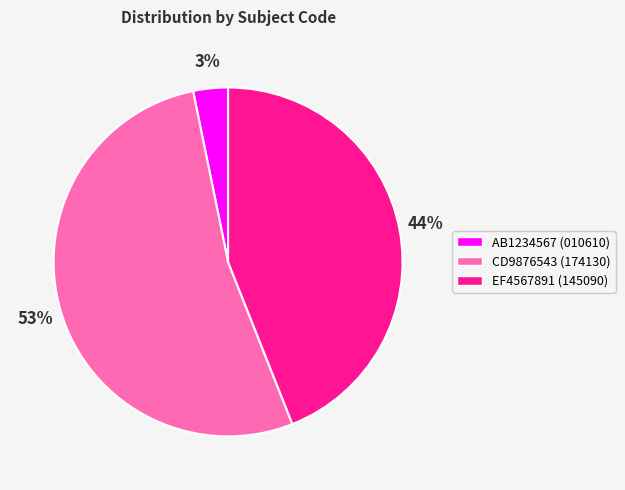

To the nearest percent, what portion does EF4567891 represent?

44%